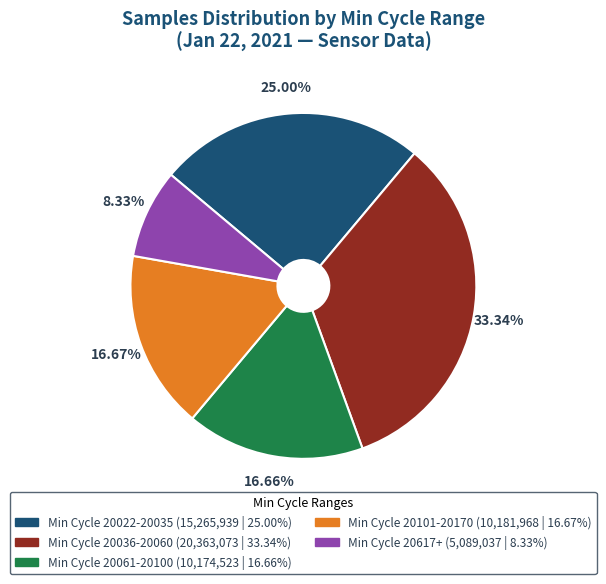

Is there a majority slice in this chart?

No